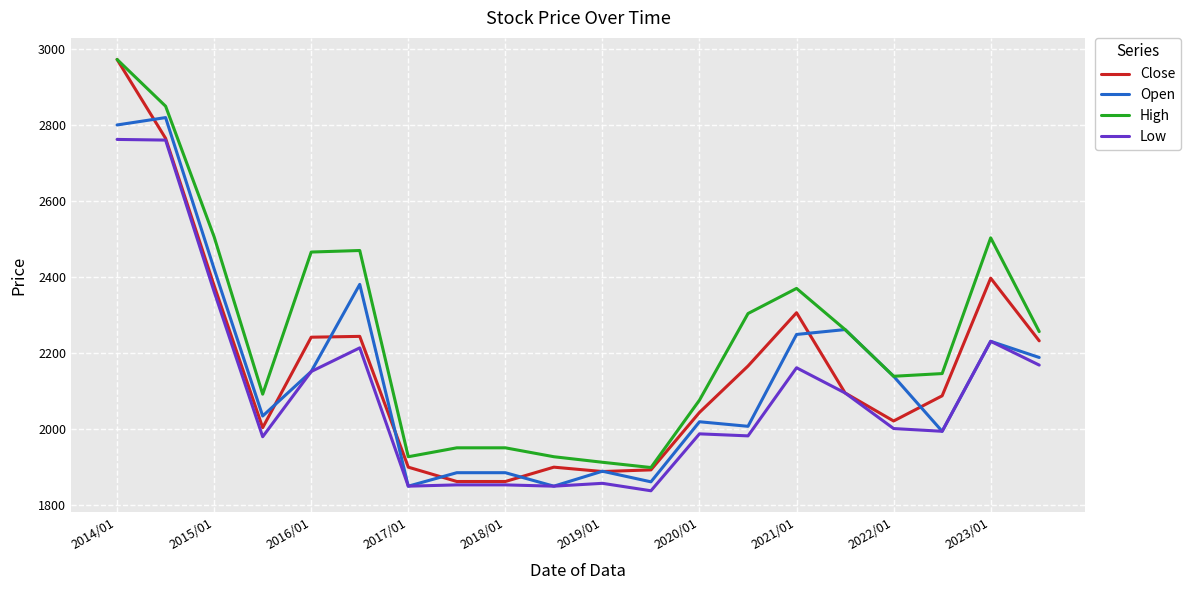

What is the greatest value displayed?

2973.3